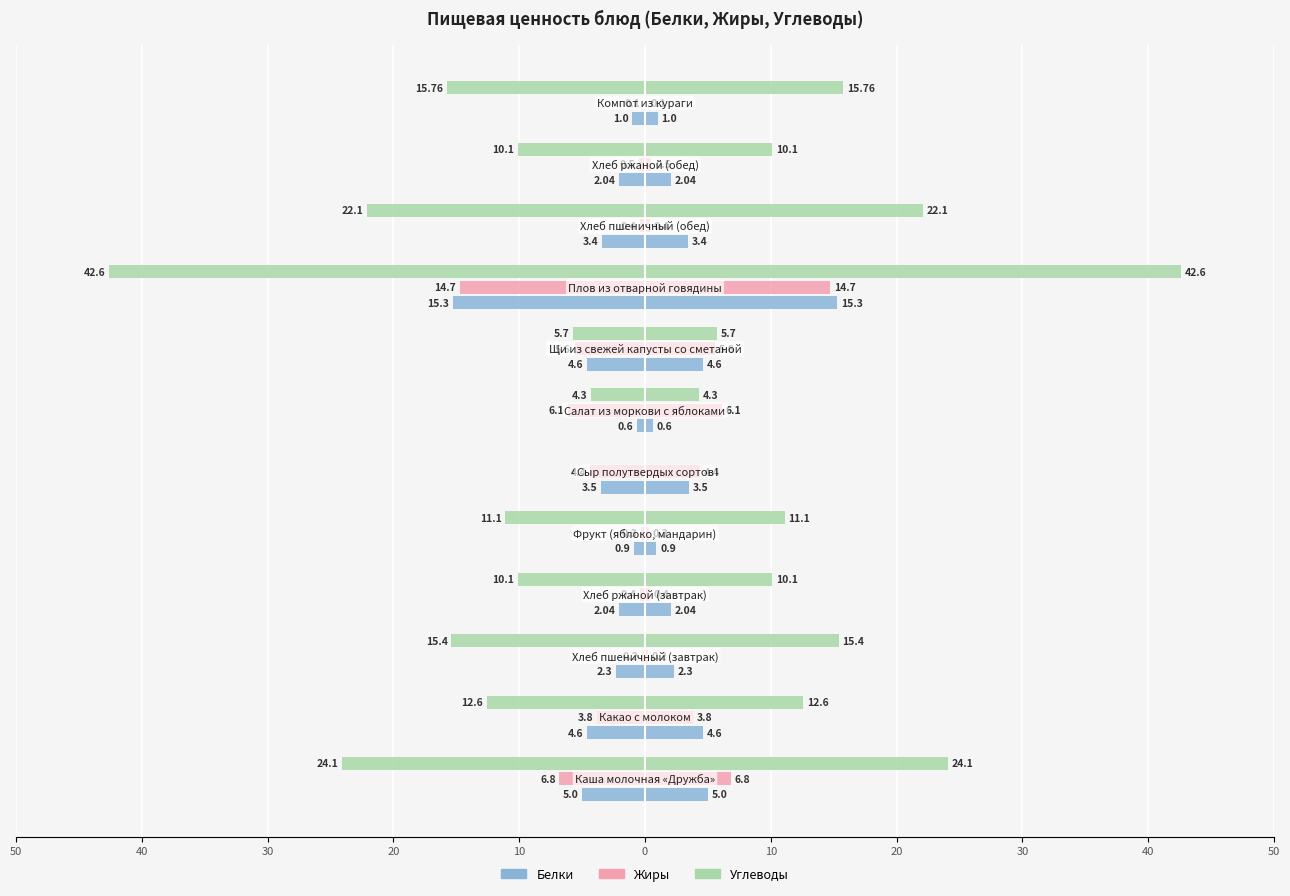

What is the minimum value for Белки?

-15.3